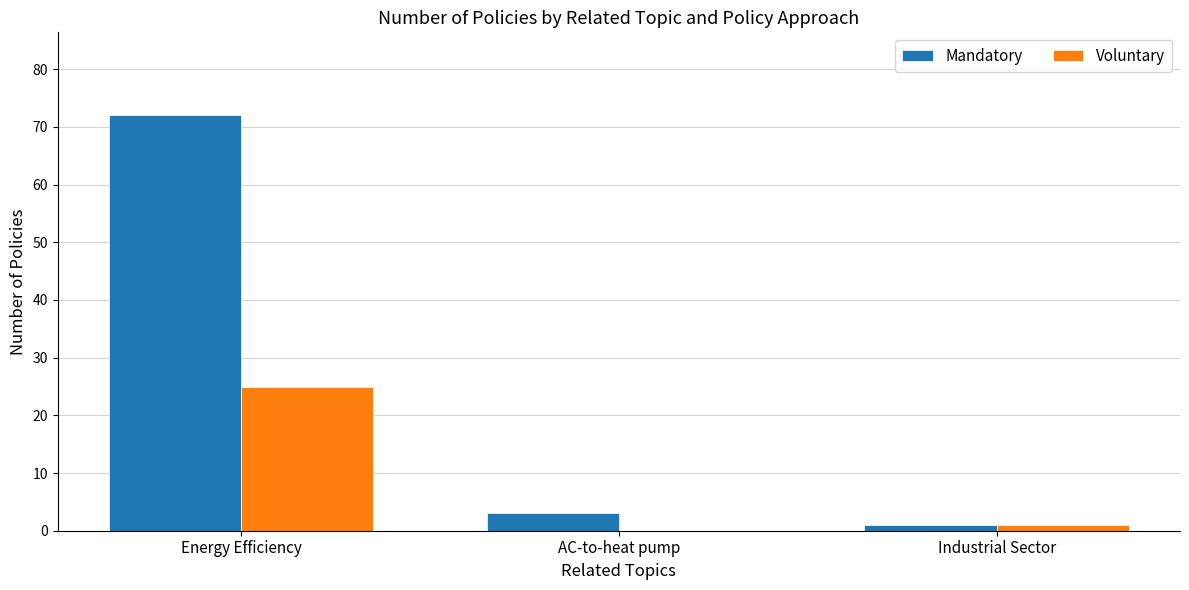

Reading left to right, transcribe all the data shown in this chart.

Mandatory: 72	3	1
Voluntary: 25	0	1